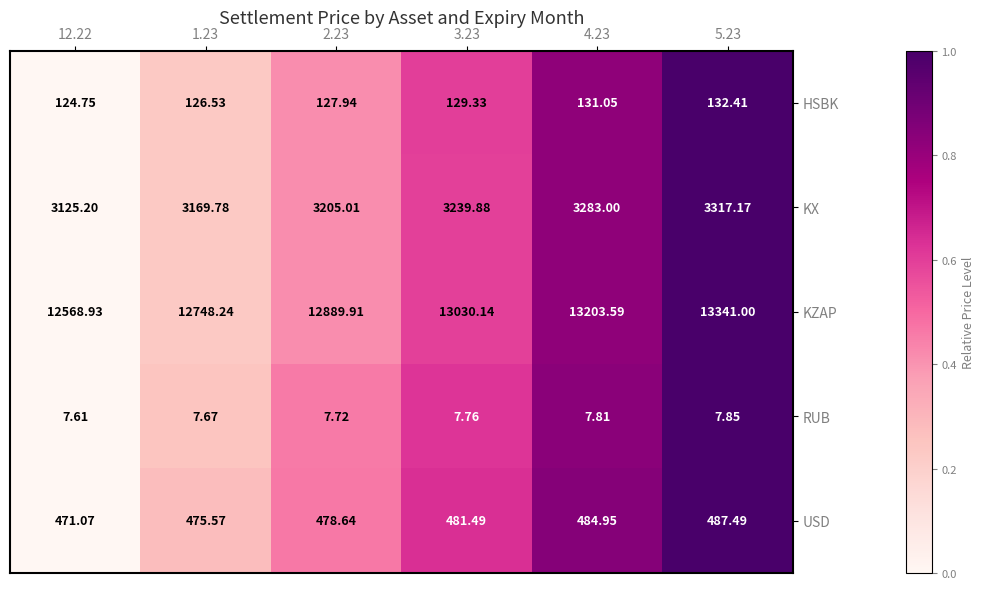

Rank the series at 5.23 from highest to lowest value.

KZAP, KX, USD, HSBK, RUB